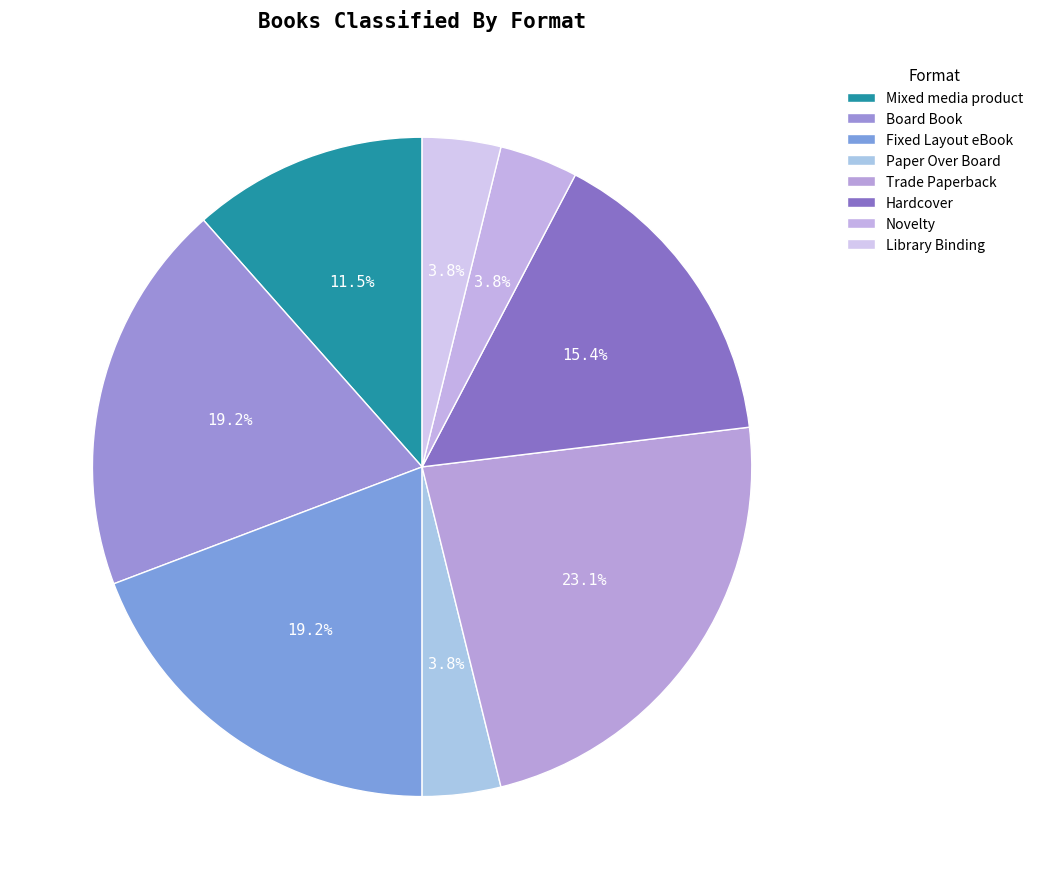

What percentage is the Novelty slice, to the nearest percent?

4%